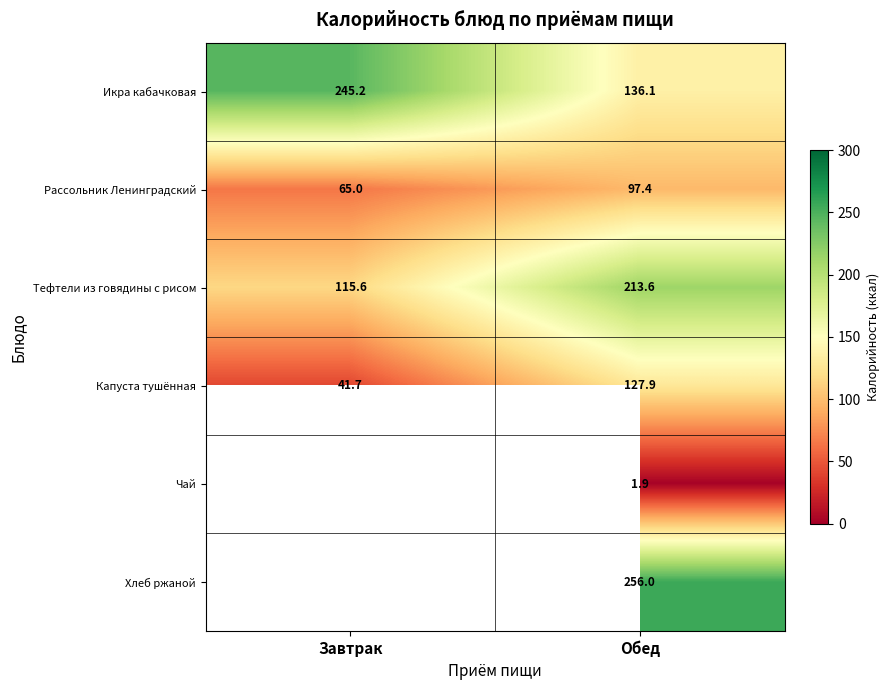

What is the sum of the Капуста тушённая values at Завтрак and Обед?

169.6